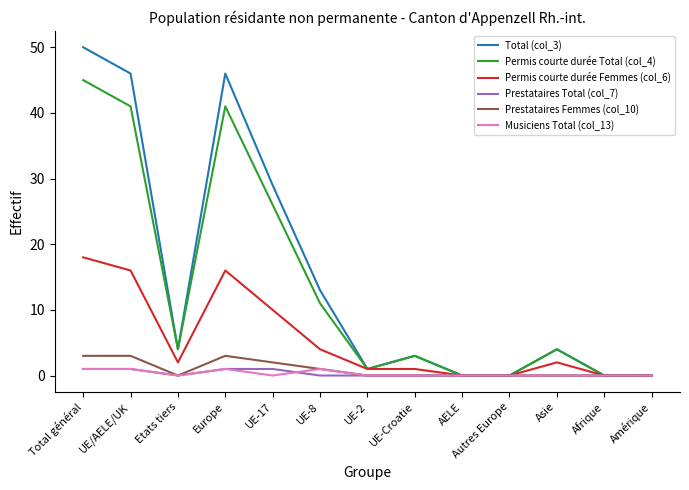

At which label is Permis courte durée Femmes (col_6) closest to 9?

UE-17